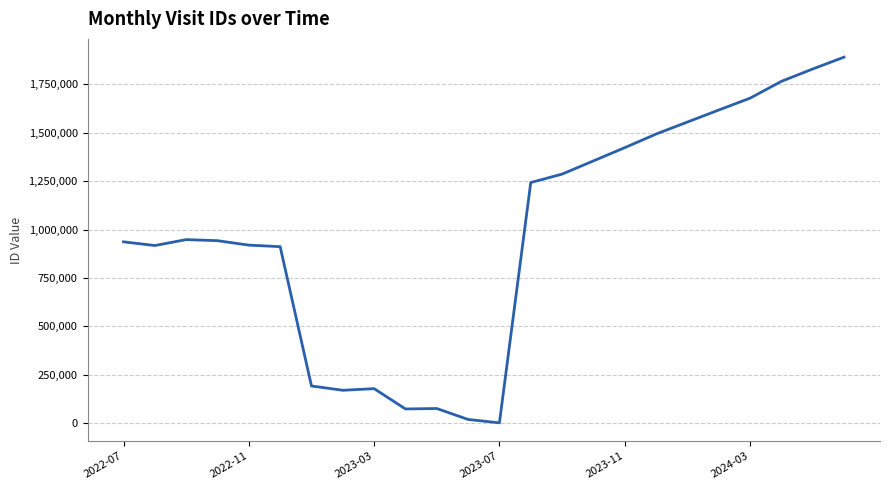

What is the maximum value shown in the chart?

1889886